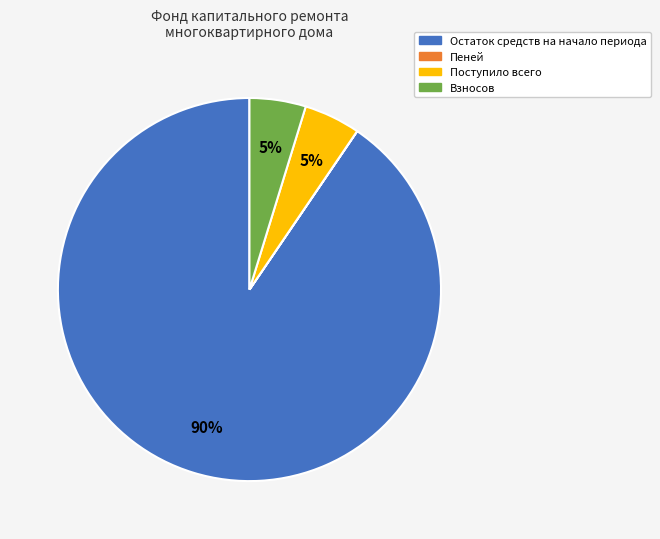

To the nearest percent, what is the average slice percentage?

25%